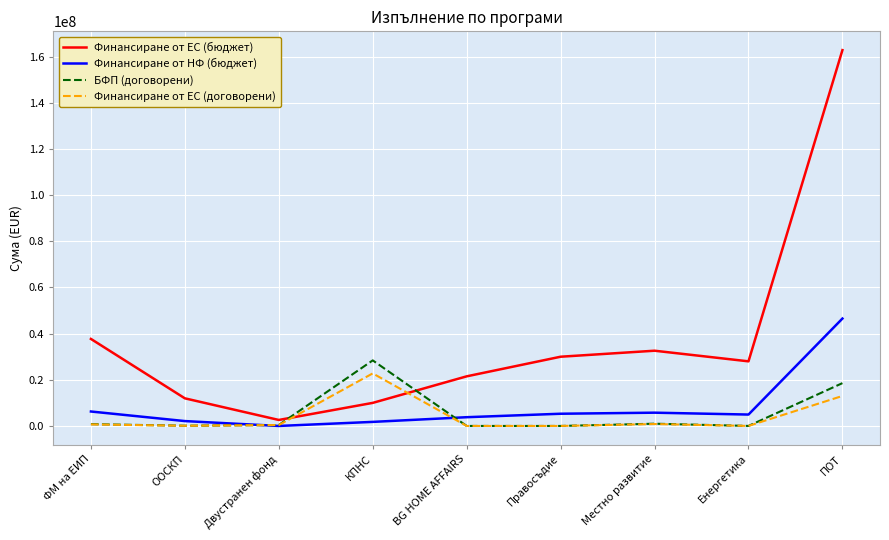

What is the maximum value shown in the chart?

162855769.7